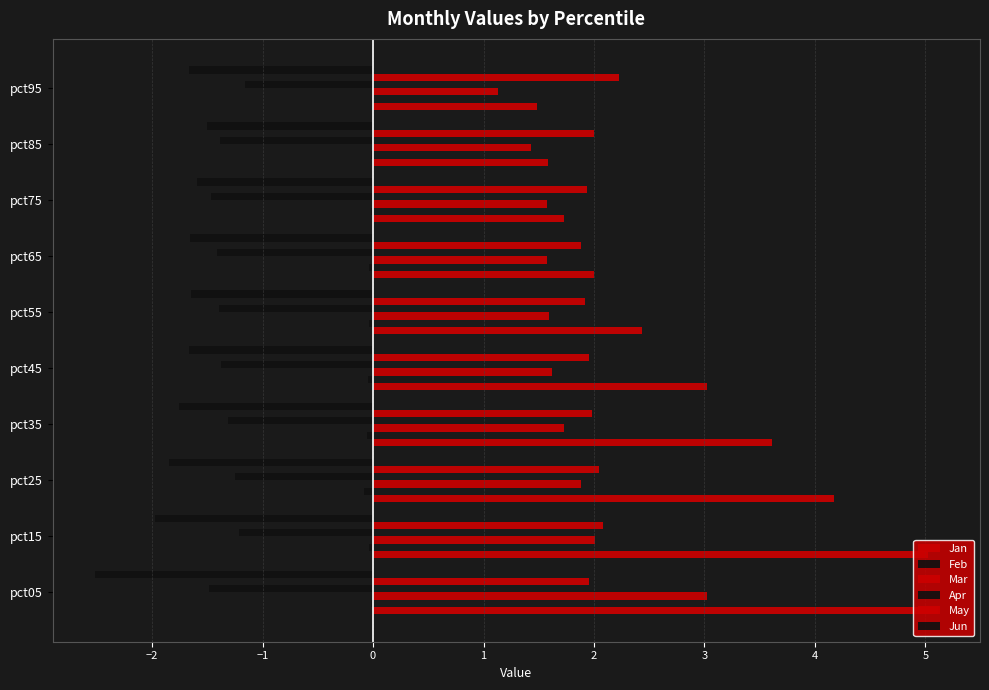

How many series are shown in this chart?

6